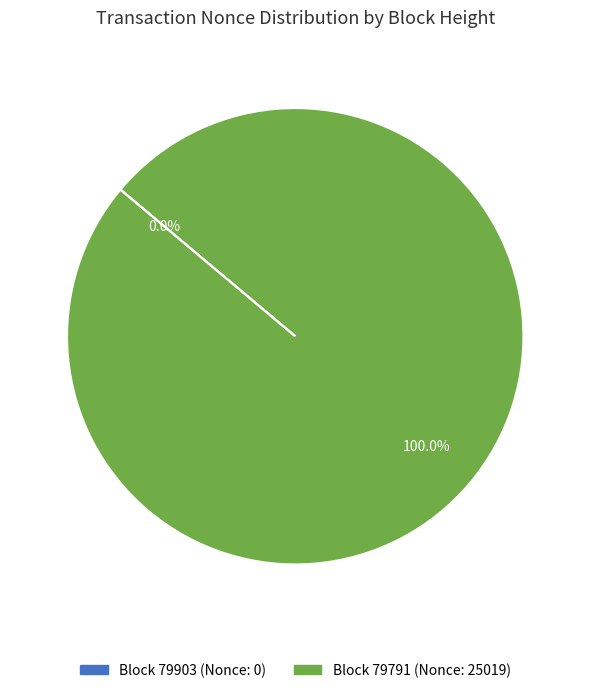

What is the majority slice?

79791